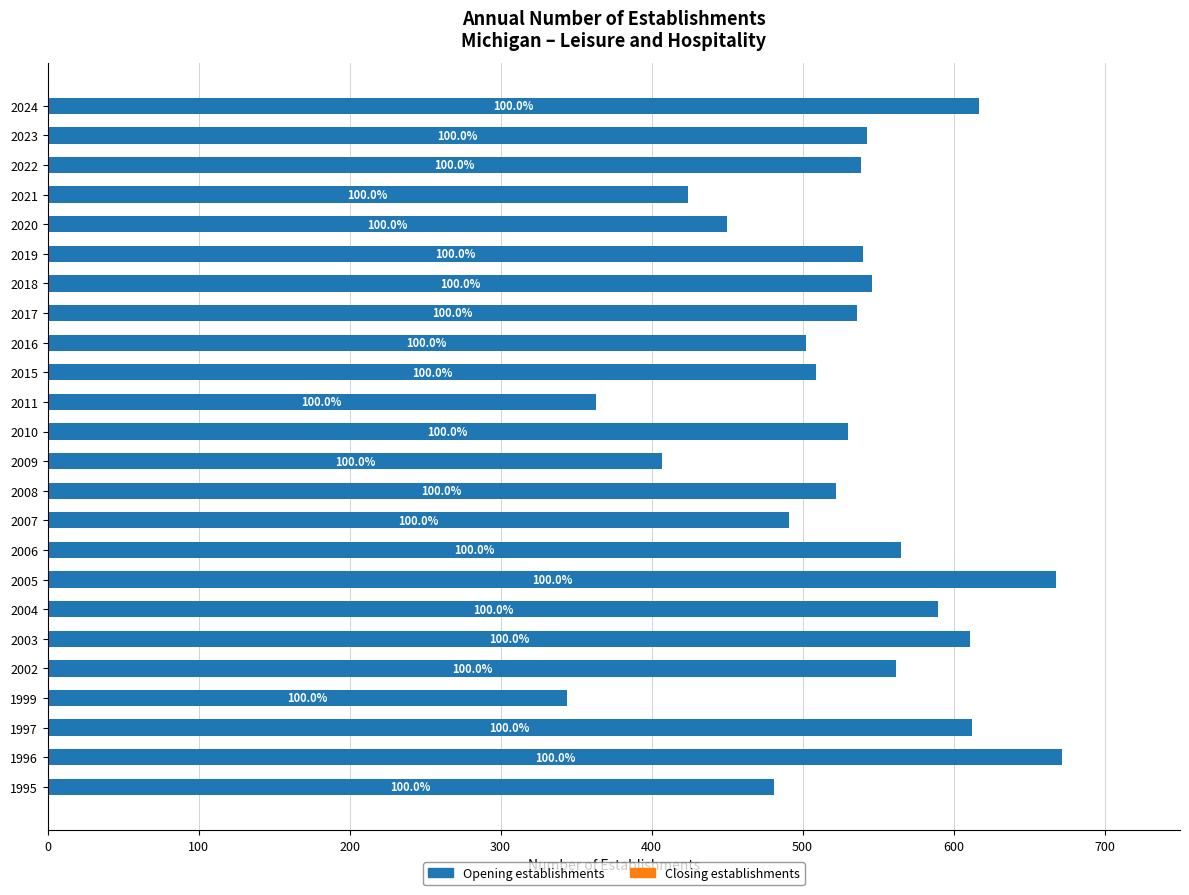

What is the greatest value displayed?

672.0